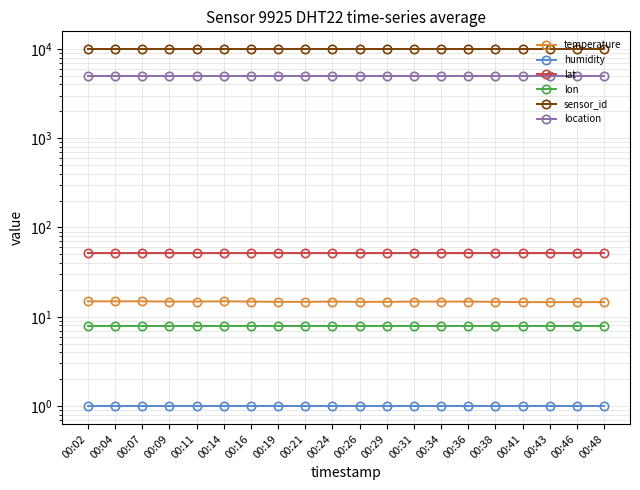

What is the value of the lon point at the 19th from the left?

7.9